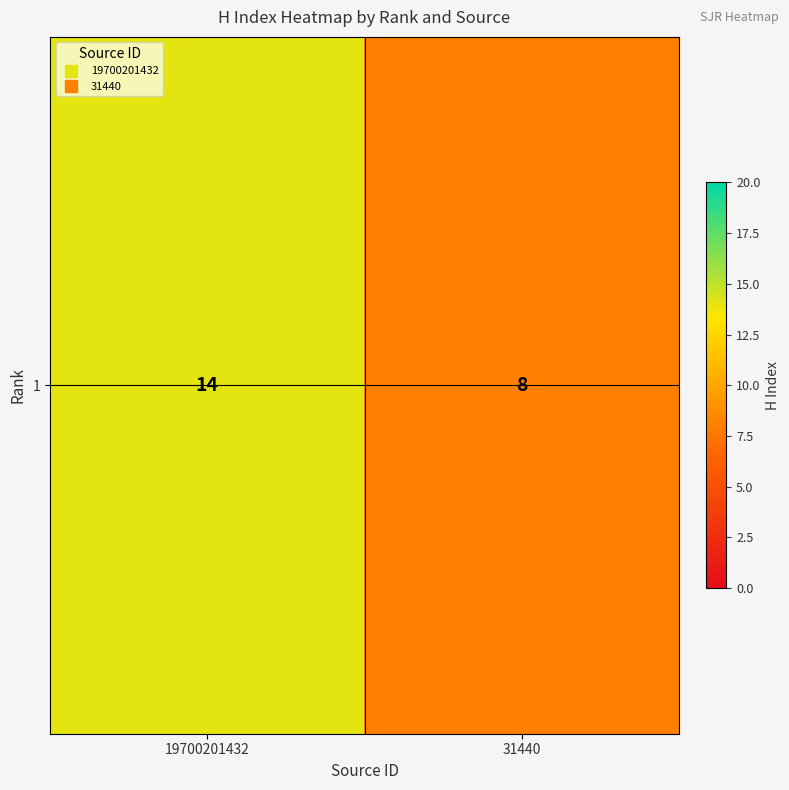

Reading right to left, list all the values displayed in this chart.

8	14